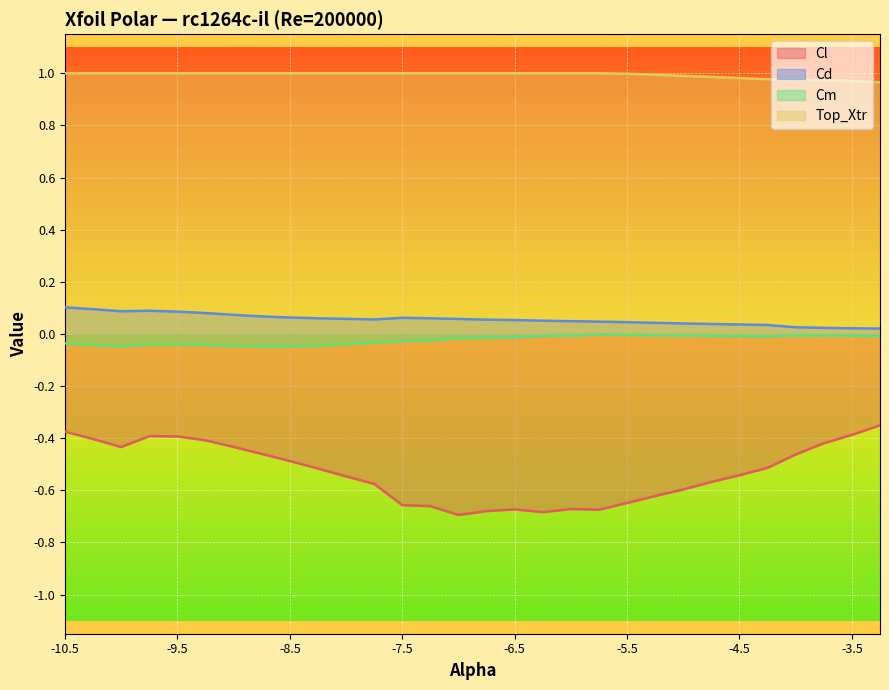

Where is the first local maximum for Cd?

-9.75